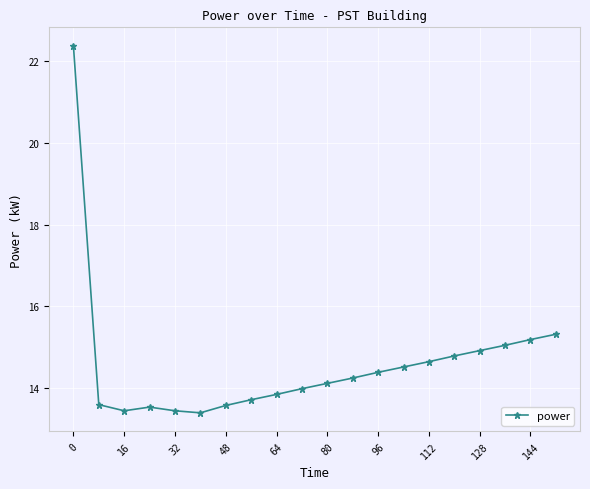

Does the chart have visible grid lines?

Yes